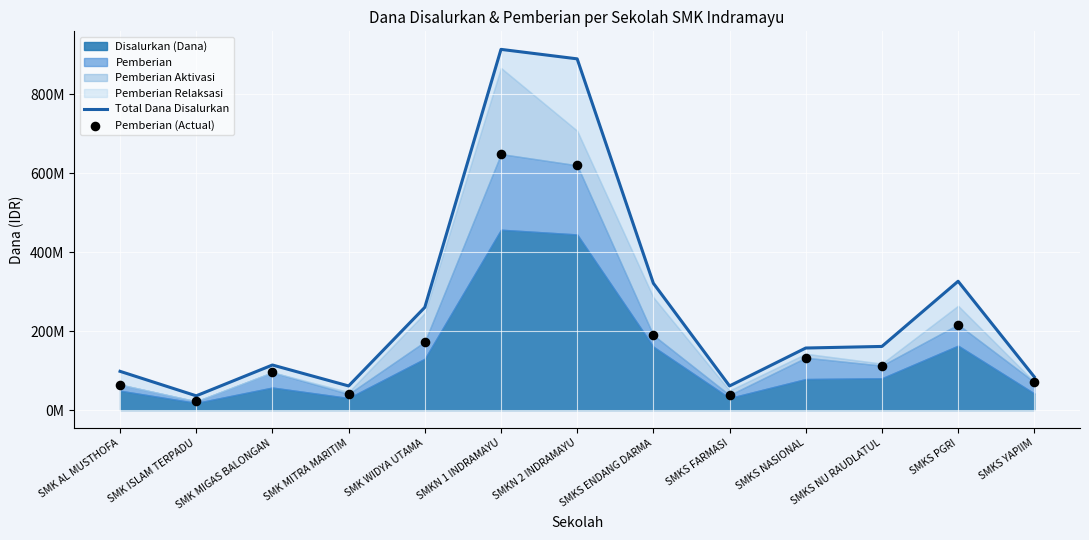

Which series contains the highest Y value?

Total Dana Disalurkan